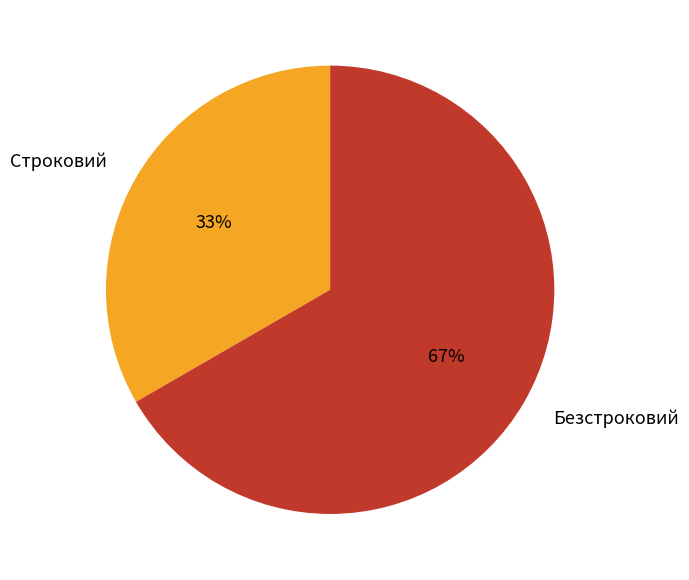

Is it true that Безстроковий is 67% of the pie?

True